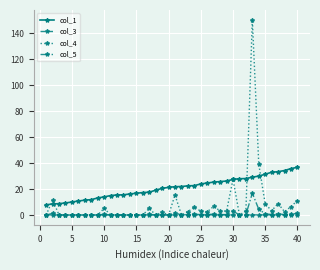

Count the number of data series in this chart.

4